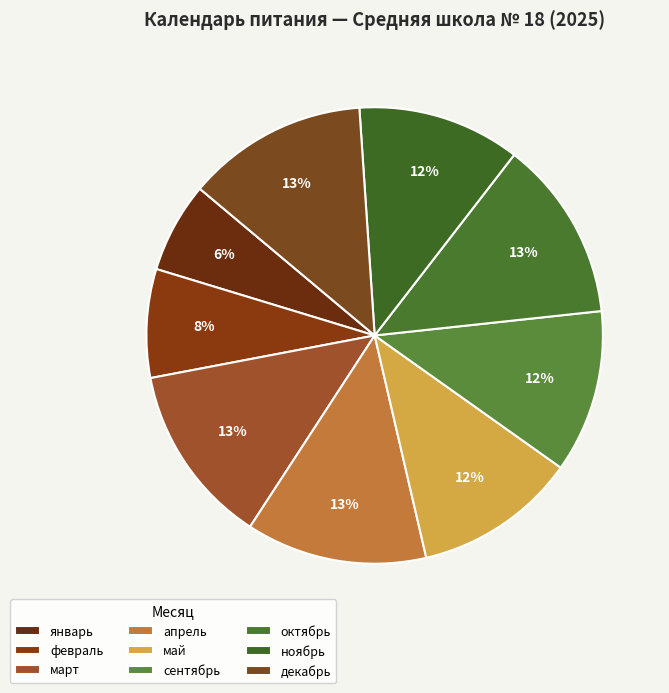

To the nearest percent, what is the combined percentage of май and март?

24%